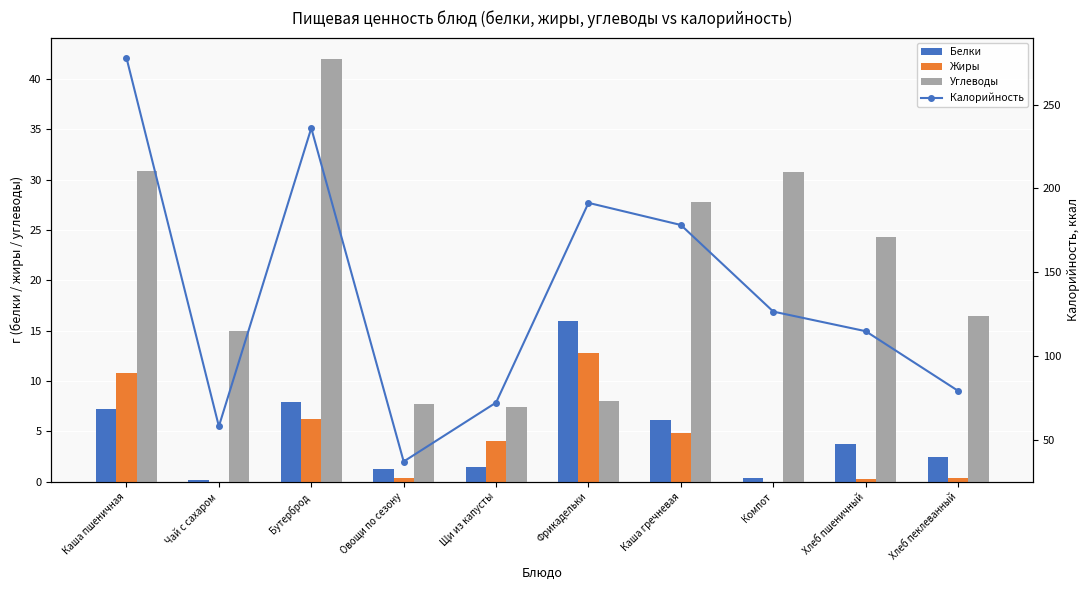

What value does the Углеводы series have at Каша пшеничная?

30.9